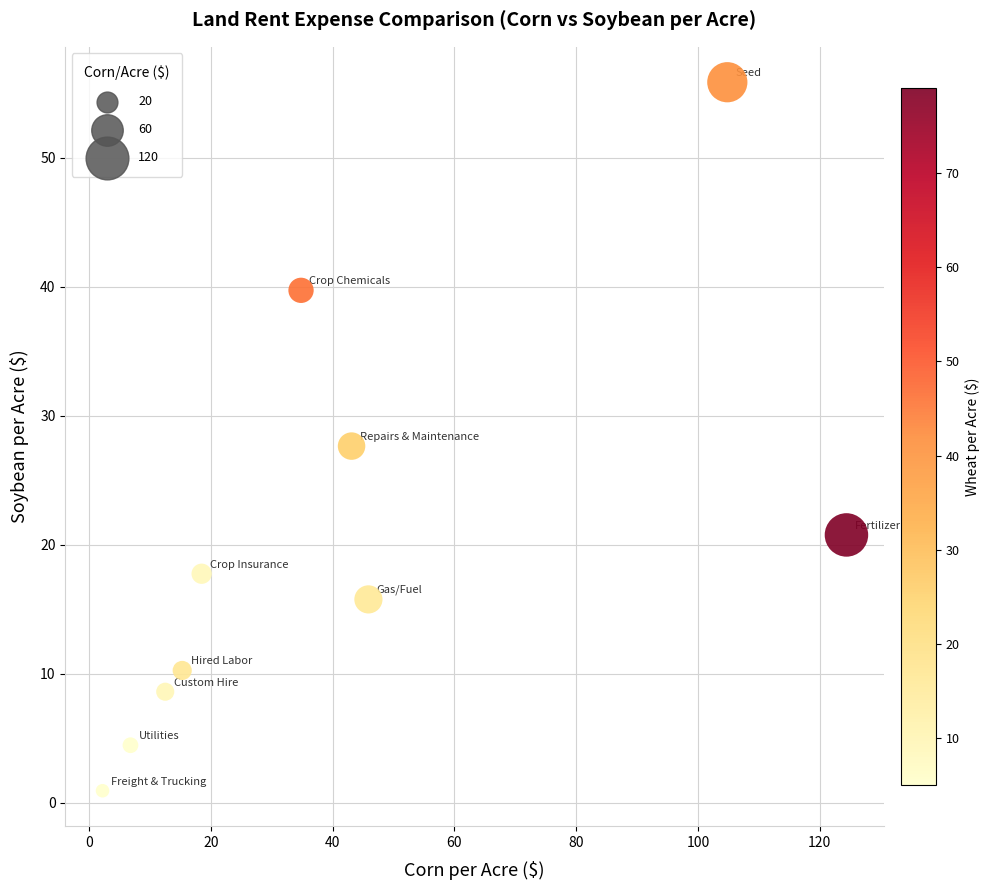

What is the average Y value?

20.2